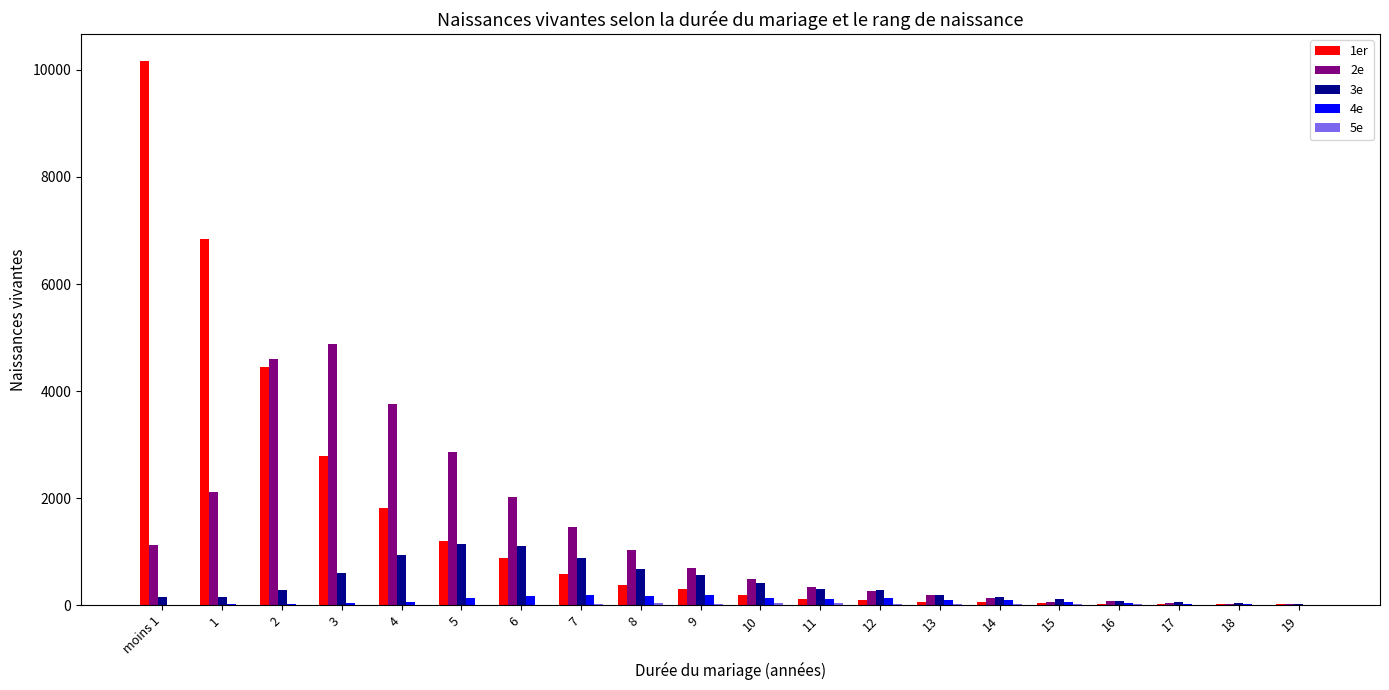

Is the value of 1er at 12 greater than the value of 3e at 4?

No